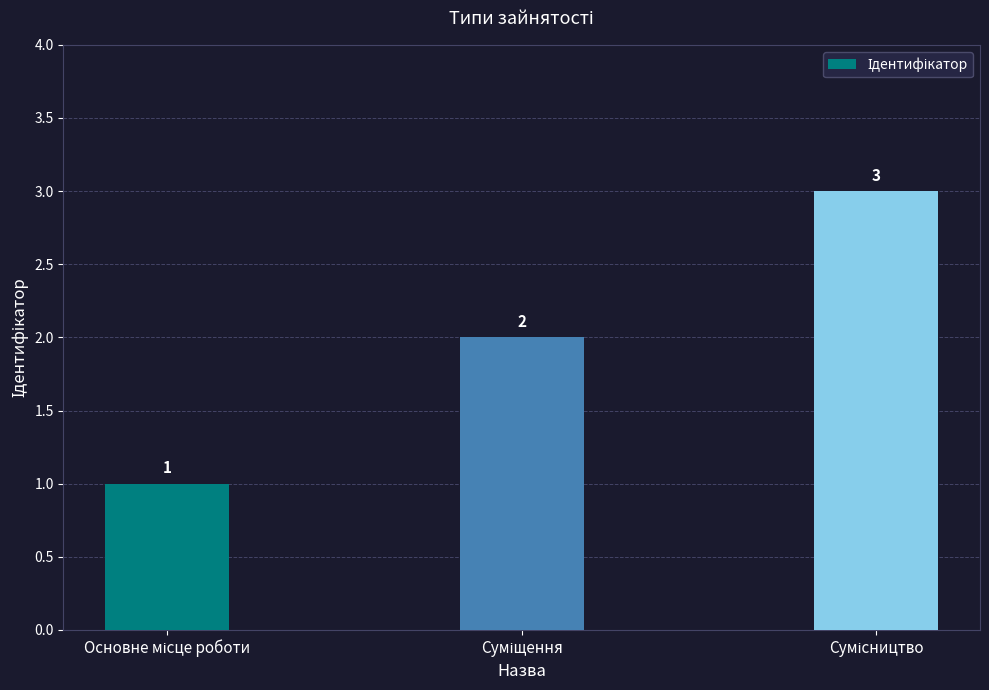

Count the values in the range 1 to 3.

3